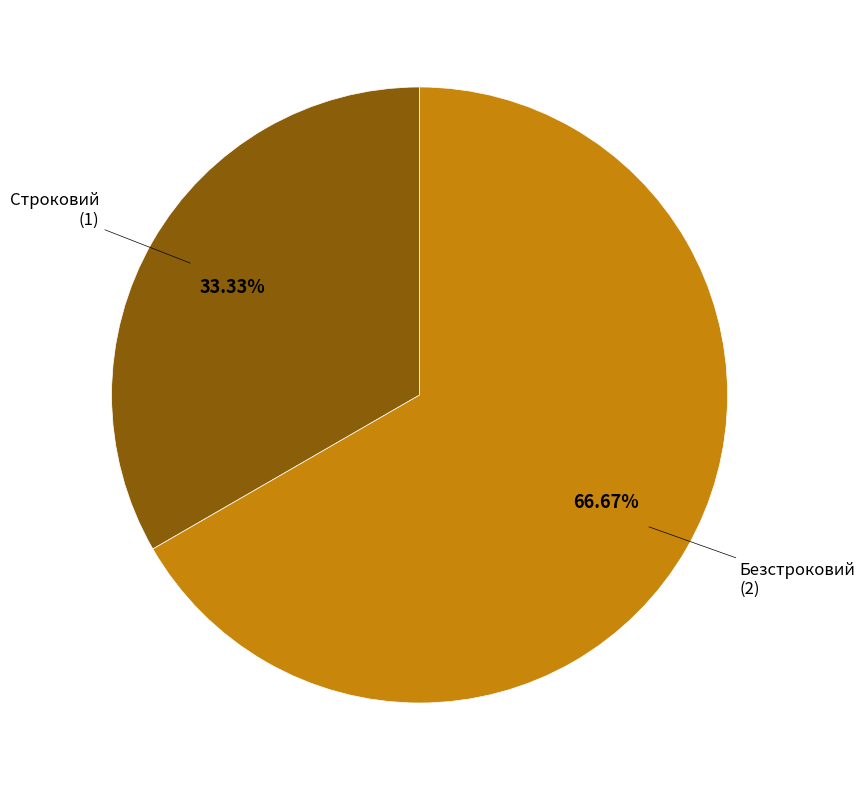

Does any single category account for the majority?

Yes